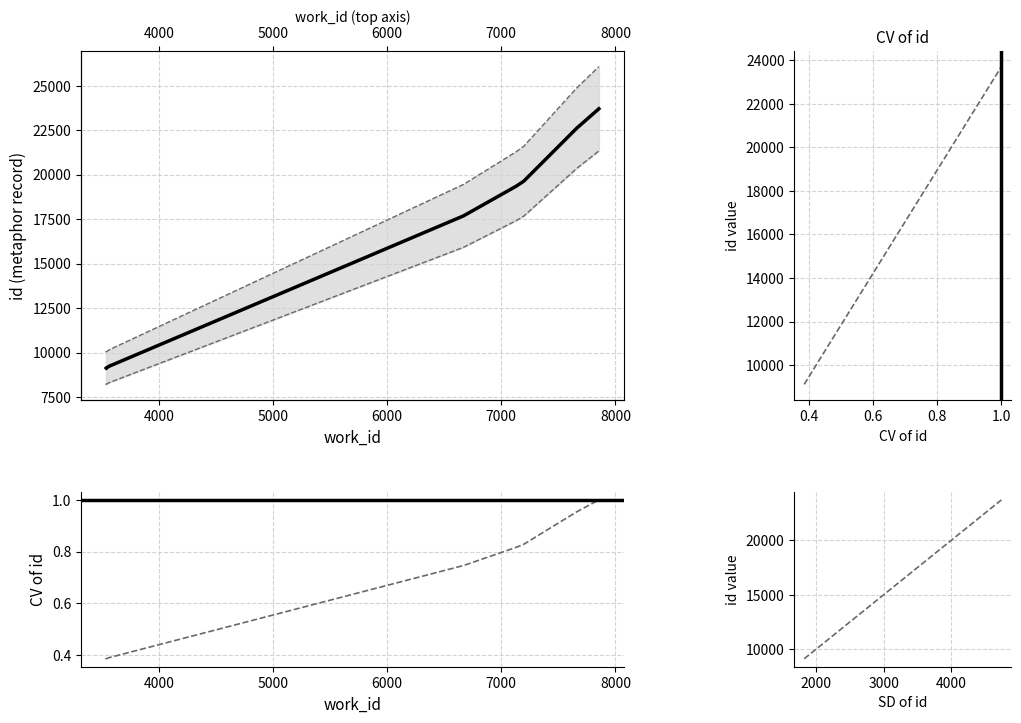

Between 3537 and 3541, which is larger?

3541